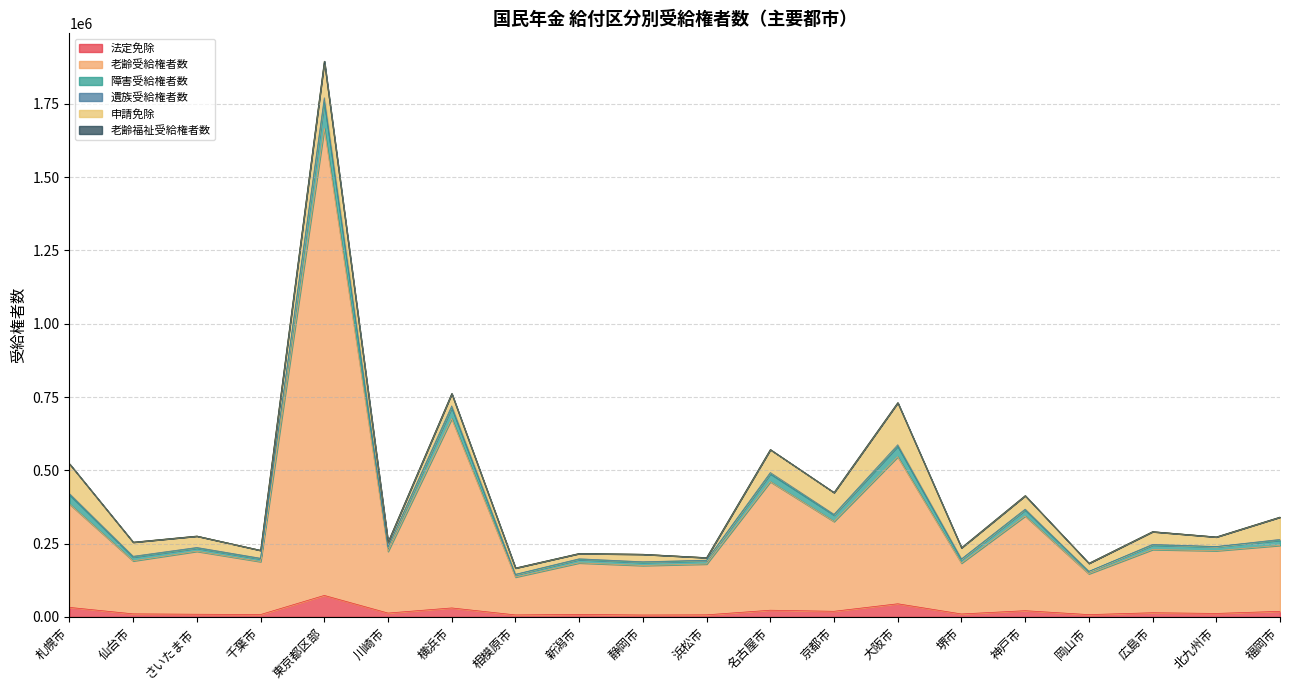

At which category is the sum across all series the highest?

東京都区部